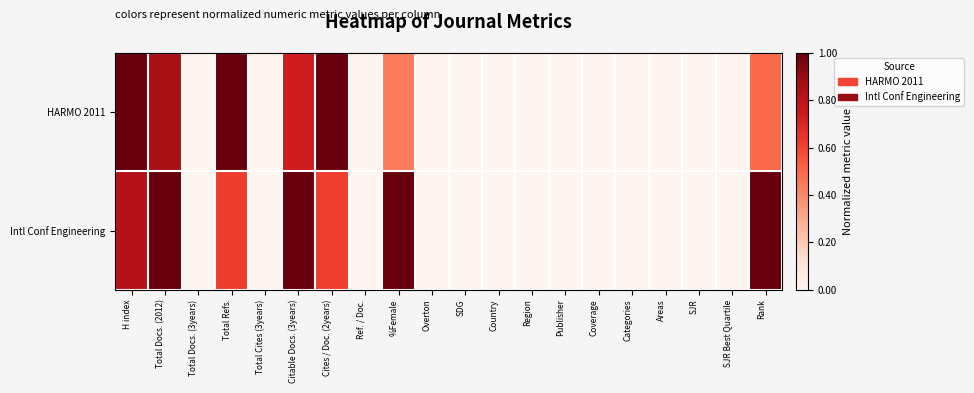

Which has a higher value, Ref. / Doc. or Total Docs. (3years)?

Ref. / Doc.